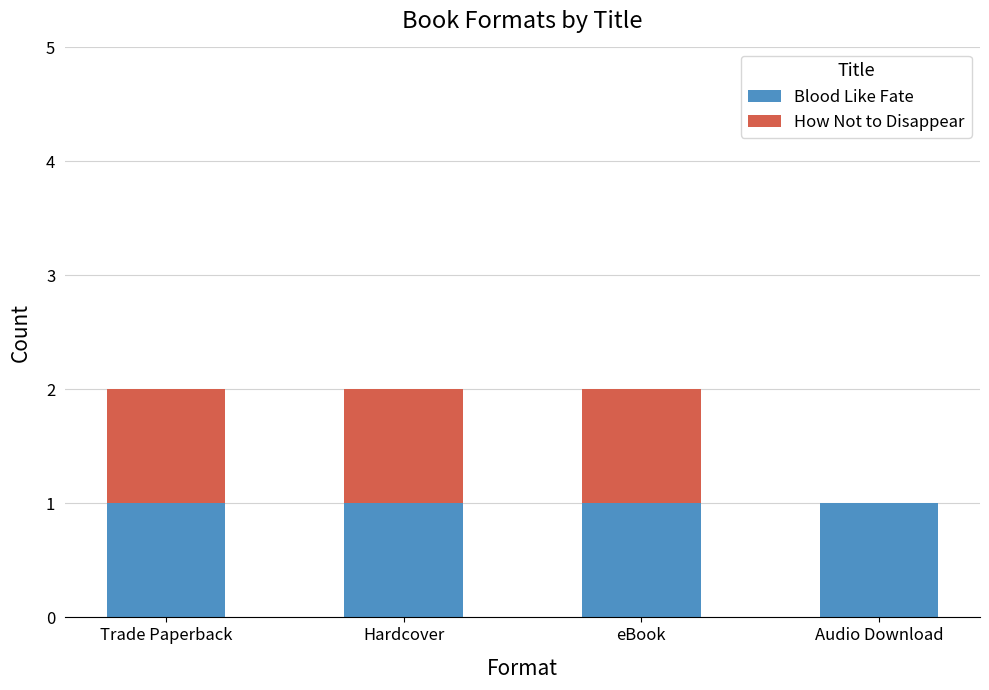

Are the bars horizontal?

No